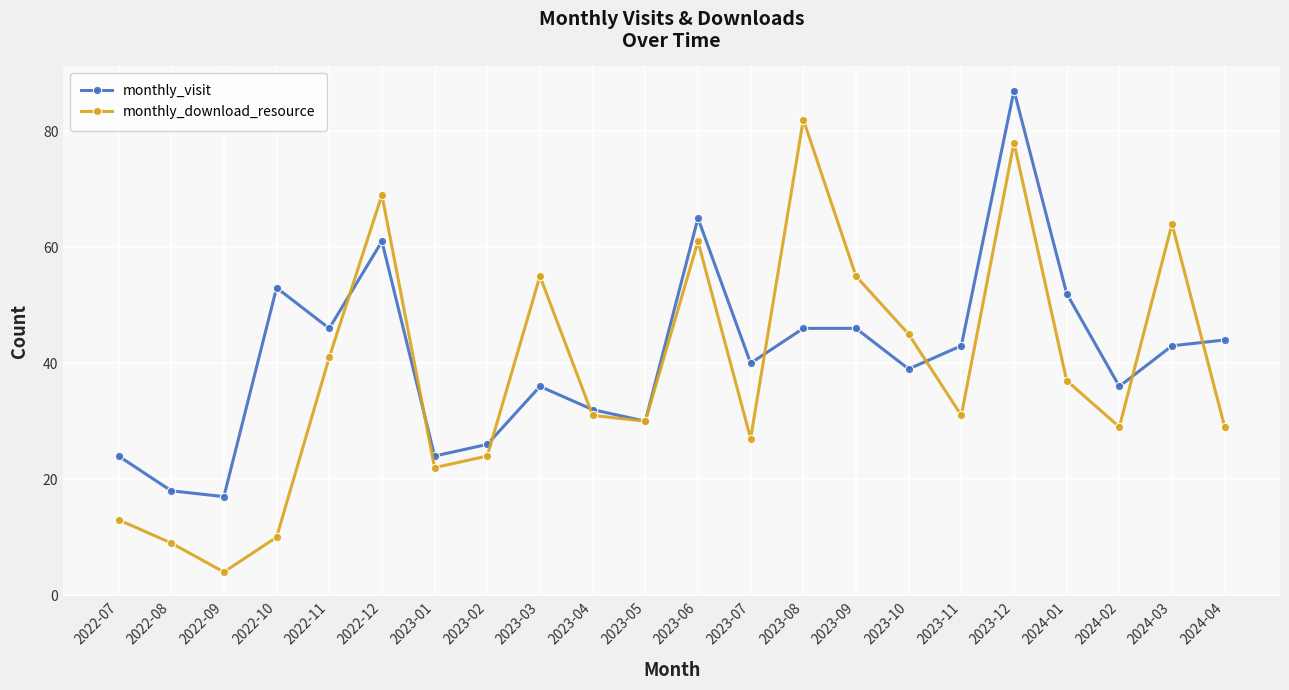

Reading right to left, list all the values displayed in this chart.

monthly_visit: 44	43	36	52	87	43	39	46	46	40	65	30	32	36	26	24	61	46	53	17	18	24
monthly_download_resource: 29	64	29	37	78	31	45	55	82	27	61	30	31	55	24	22	69	41	10	4	9	13